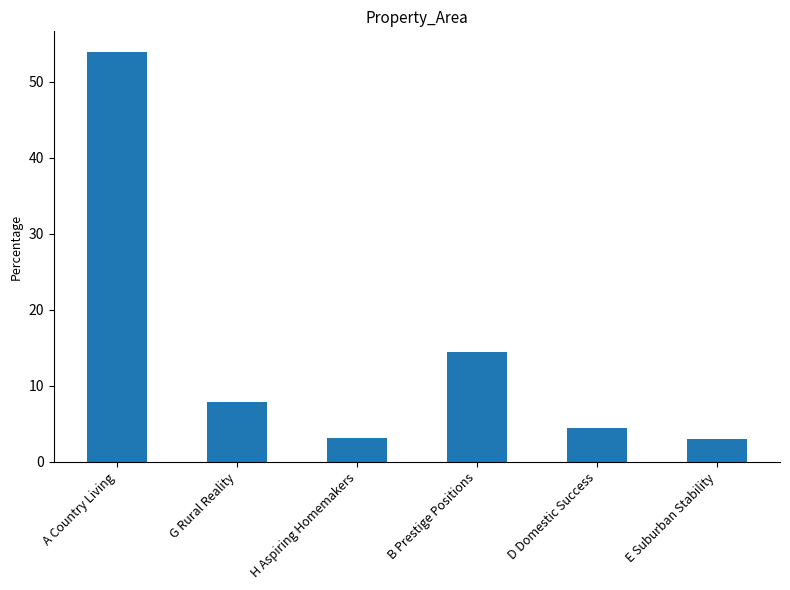

True or false: the data shows 14.4 at B Prestige Positions.

True